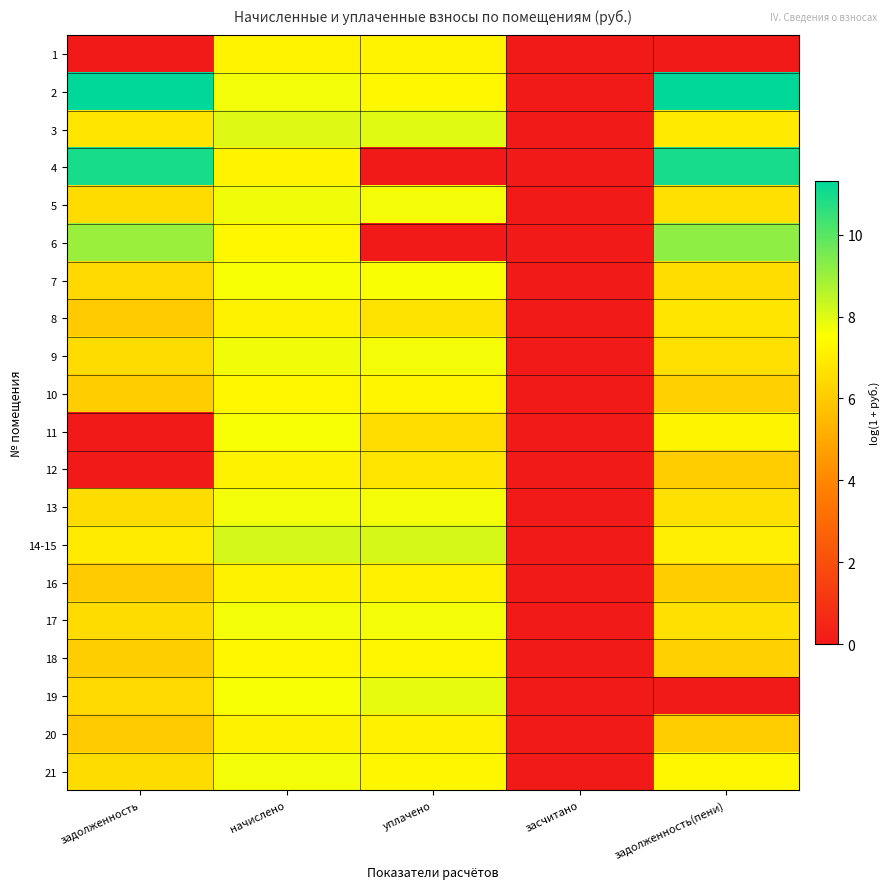

Which series has the largest total across all categories?

2